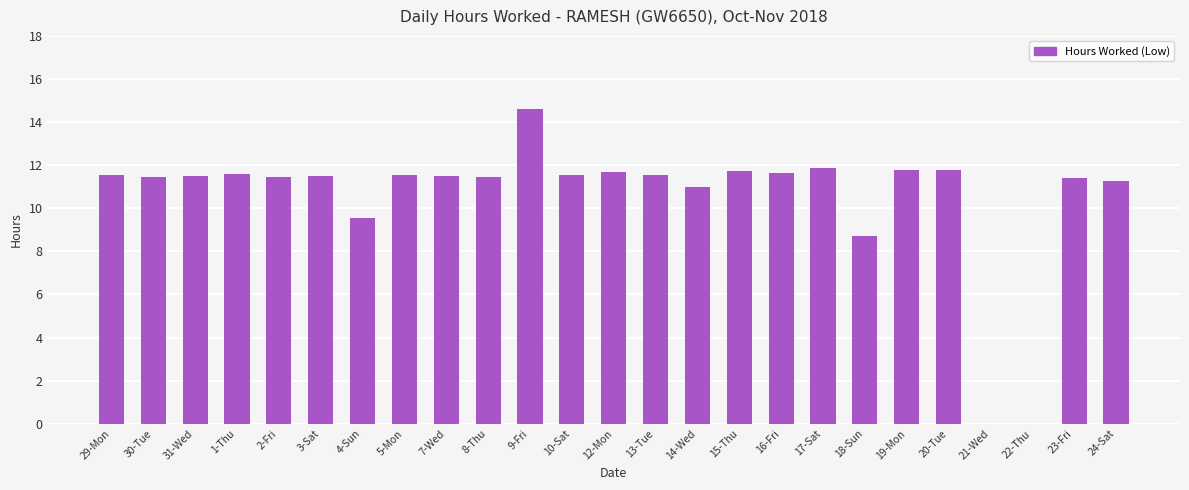

How many categories are shown in the chart?

25